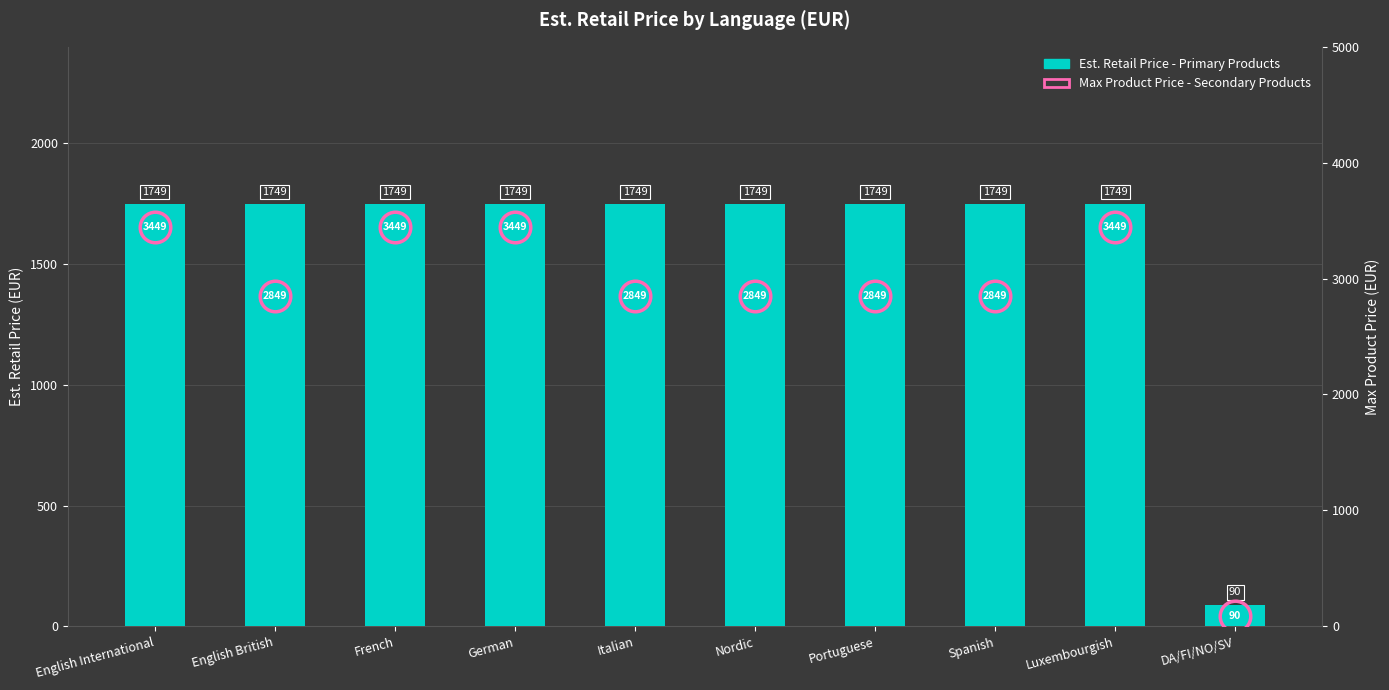

Reading left to right, transcribe all the data shown in this chart.

English International=1749.0	English British=1749.0	French=1749.0	German=1749.0	Italian=1749.0	Nordic=1749.0	Portuguese=1749.0	Spanish=1749.0	Luxembourgish=1749.0	DA/FI/NO/SV=90.0